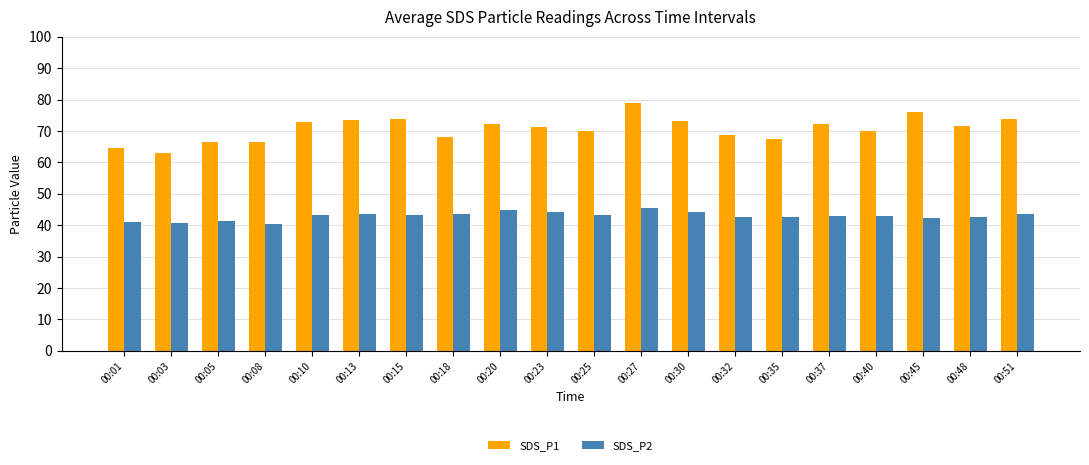

What is the smallest value displayed?

40.3